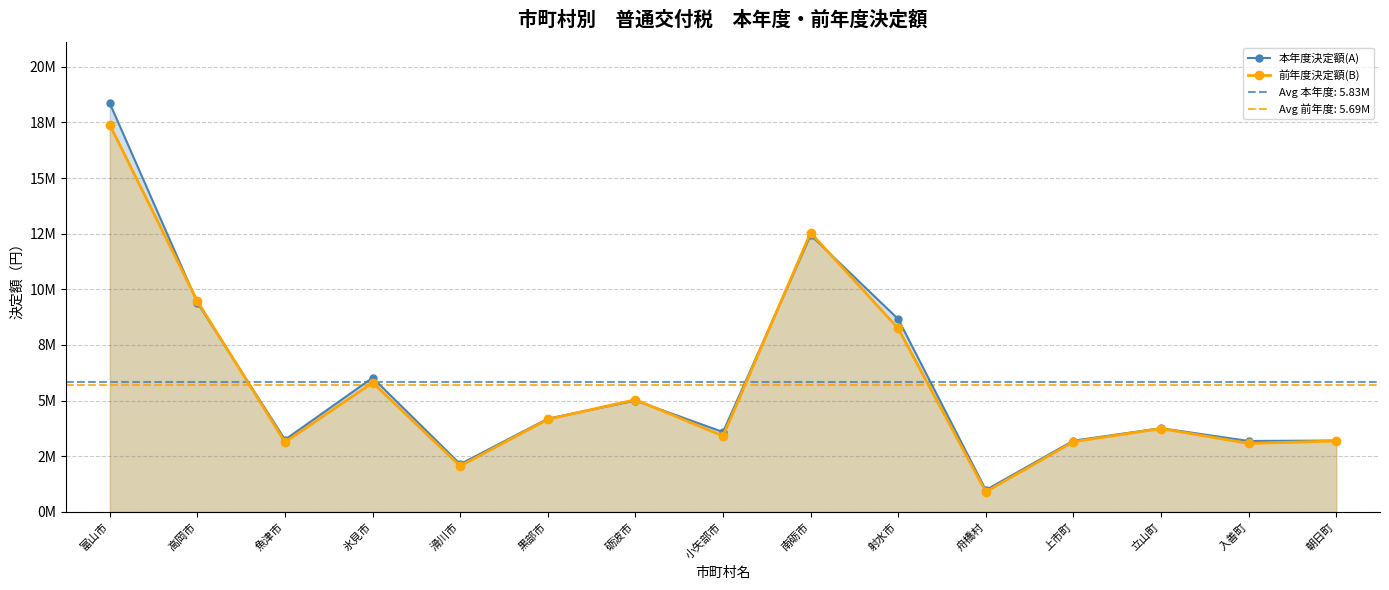

Does the chart have visible grid lines?

Yes